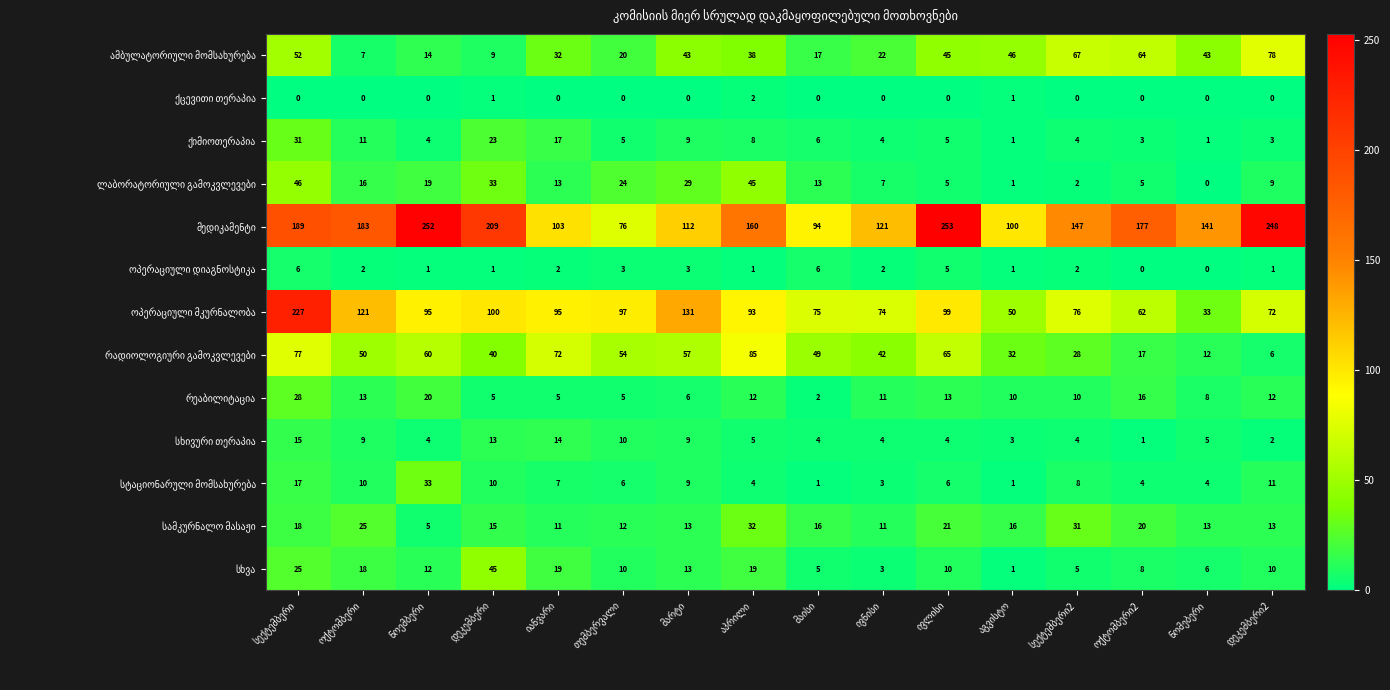

What is the greatest value displayed?

253